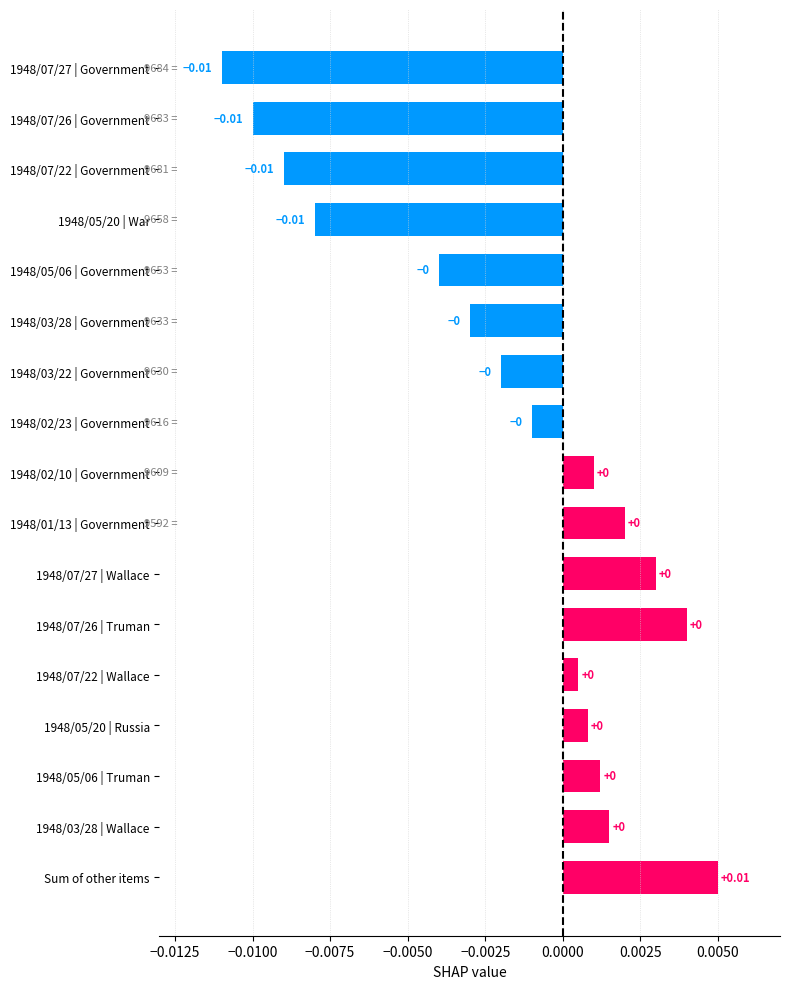

How many values are below zero?

8